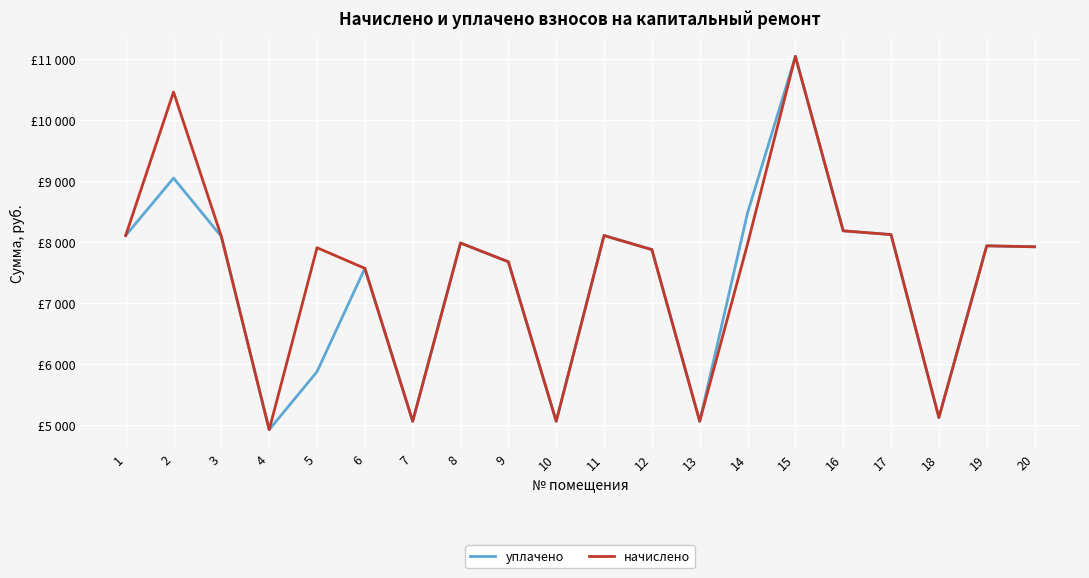

Is this an area chart (filled region under the line)?

No